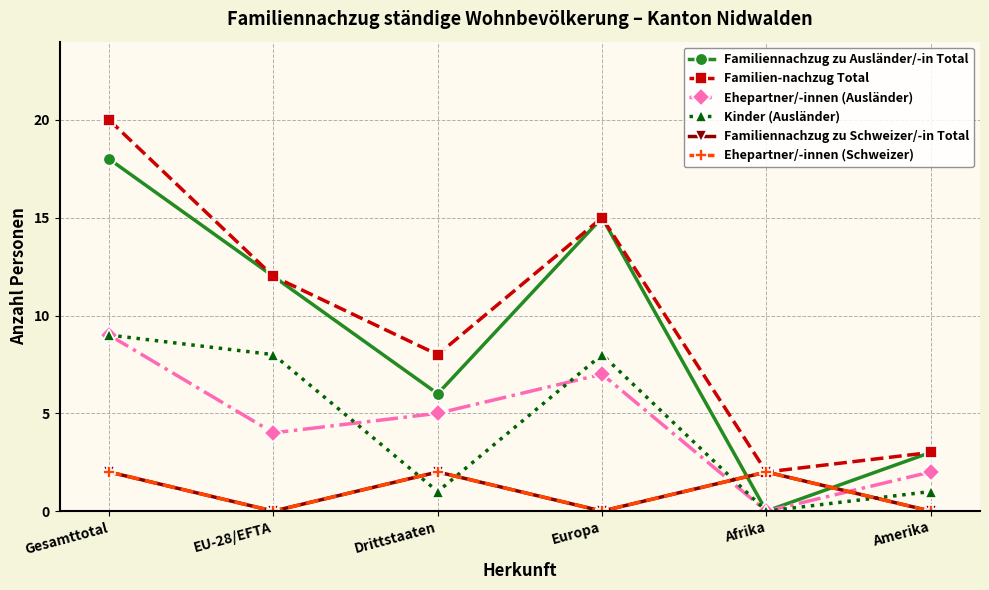

What is the sum of the Ehepartner/-innen (Ausländer) values at Drittstaaten and Afrika?

5